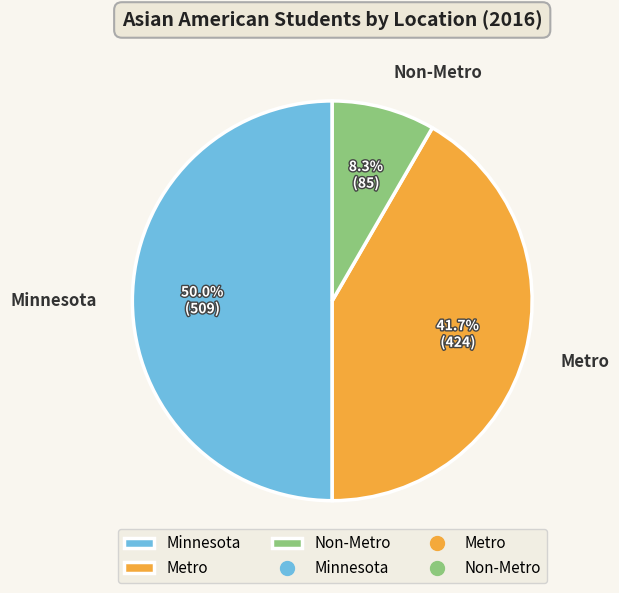

How many segments does this pie chart have?

3